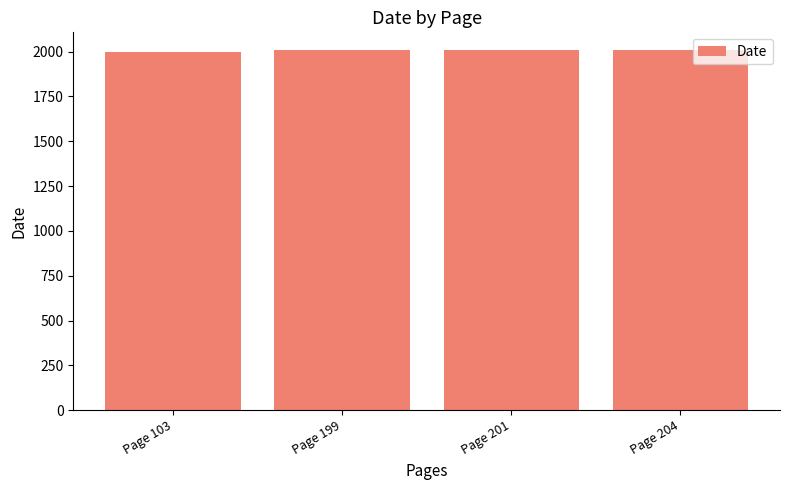

True or false: the data shows 2007 at Page 201.

True